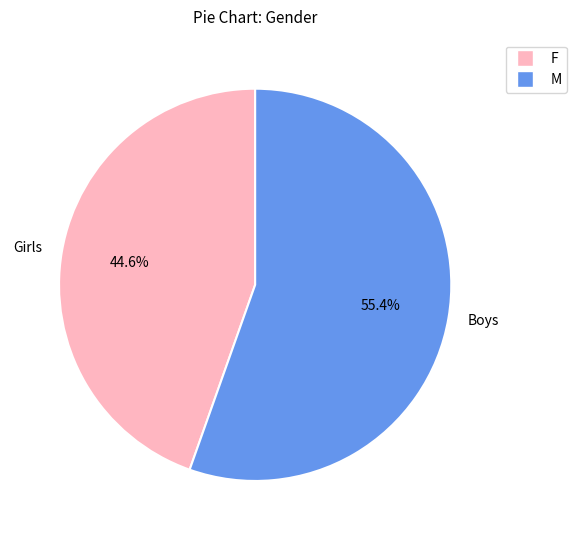

Between Girls and Boys, which is larger?

Boys